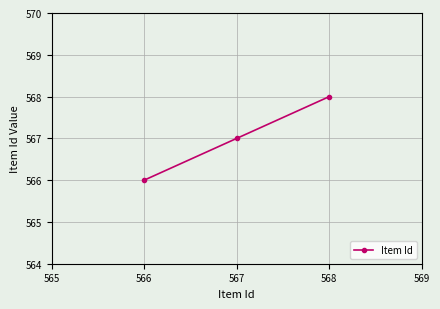

What is the value of the 1st point from the left?

566